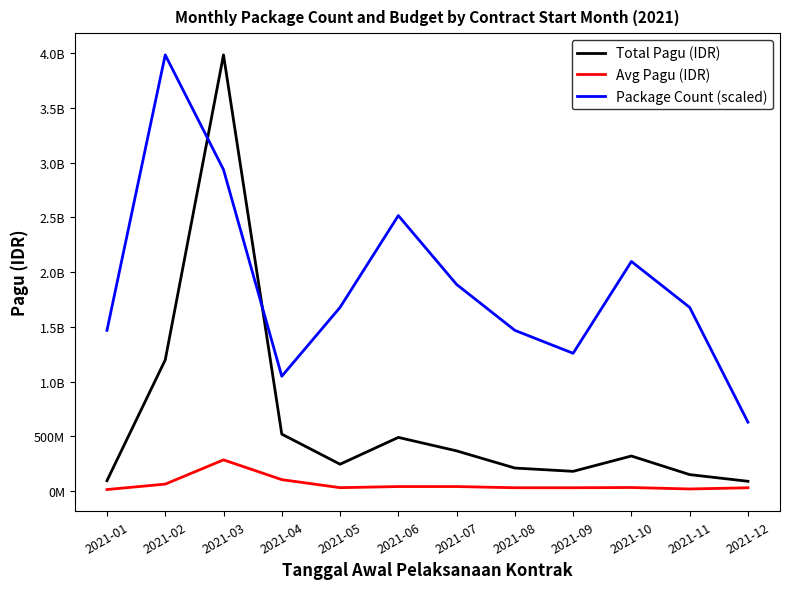

True or false: Package Count (scaled) has more than 2 points higher than both neighbors.

True